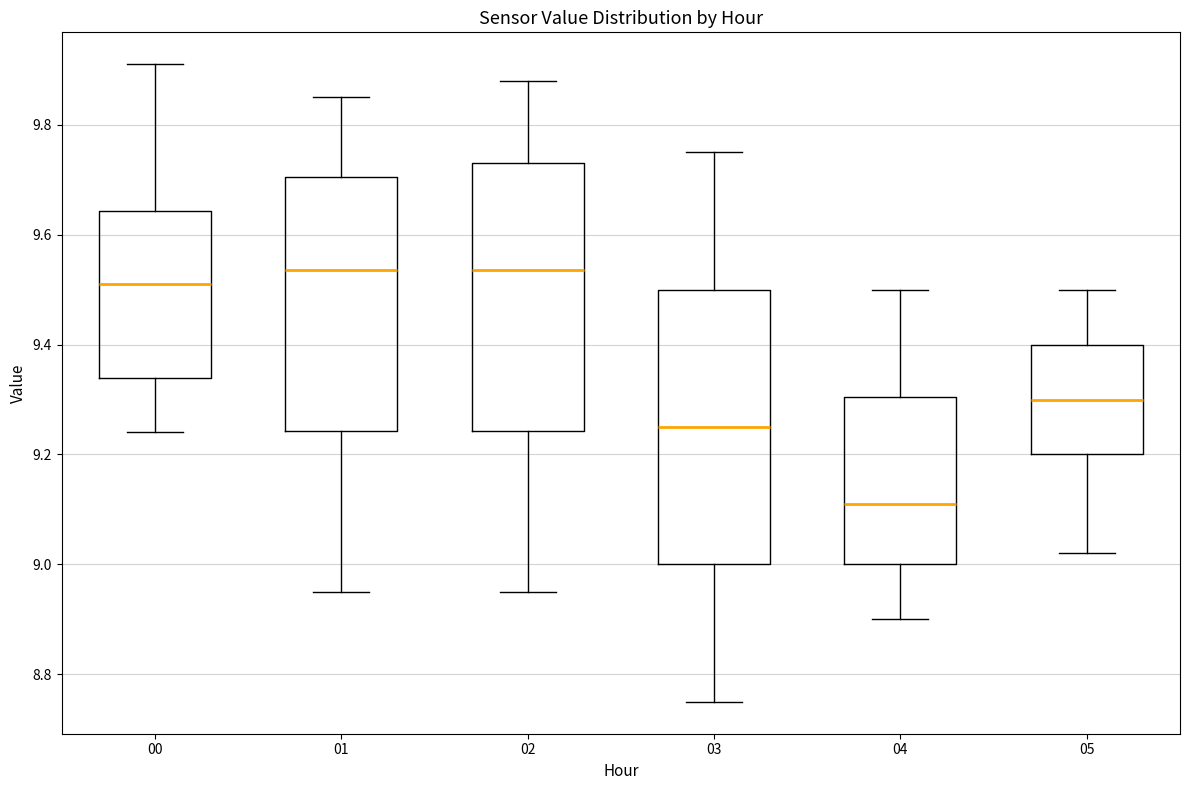

Reading left to right, transcribe this box plot: for each box, give where its median line is, the range the box spans, and where its two whiskers end, as read against the y-axis. The values are not printed on the chart, so give them approximately, as read against the axis.

00: median 9.52, box 9.34 to 9.64, whiskers 9.24 to 9.92
01: median 9.54, box 9.24 to 9.70, whiskers 8.96 to 9.86
02: median 9.54, box 9.24 to 9.74, whiskers 8.96 to 9.88
03: median 9.26, box 9.00 to 9.50, whiskers 8.76 to 9.76
04: median 9.12, box 9.00 to 9.30, whiskers 8.90 to 9.50
05: median 9.30, box 9.20 to 9.40, whiskers 9.02 to 9.50